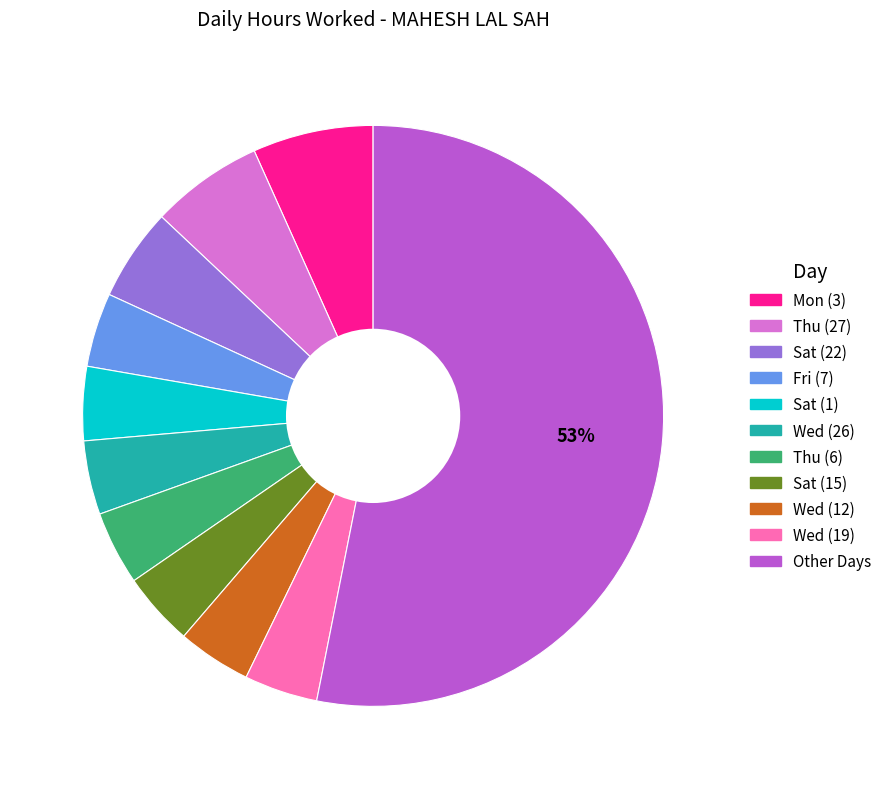

How many segments does this pie chart have?

11